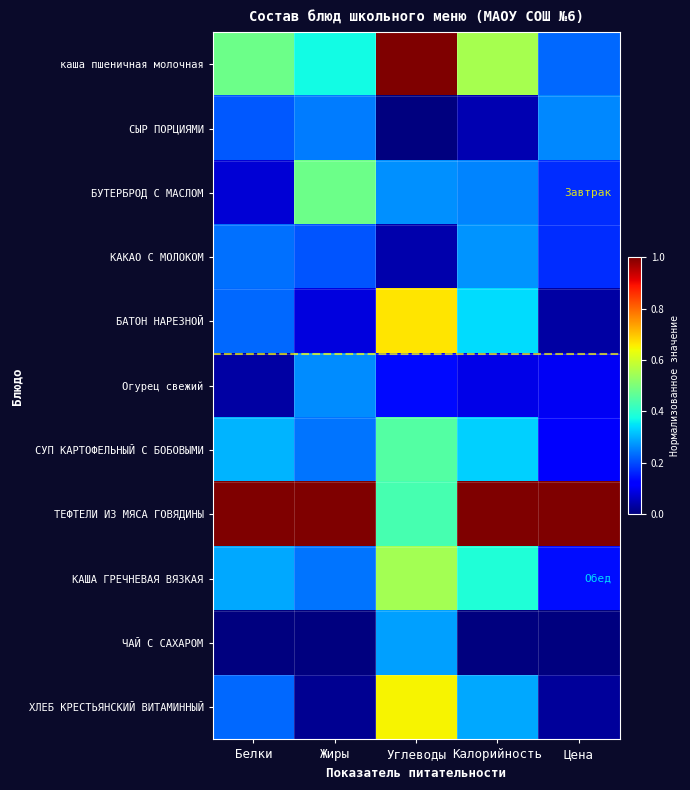

Which series has the widest spread of values?

каша пшеничная молочная